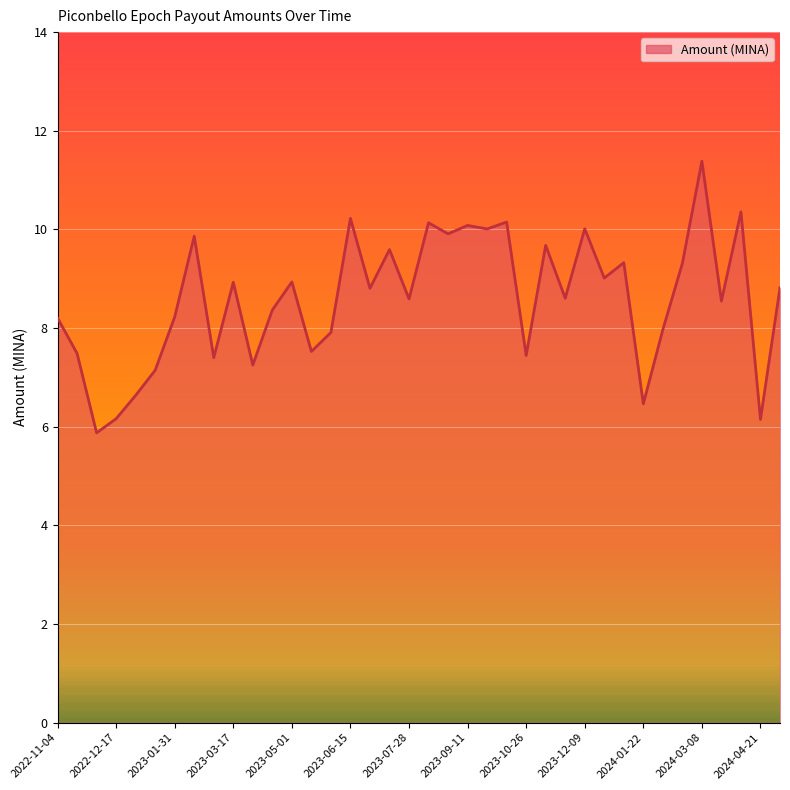

What is the difference between the maximum and minimum values?

5.5